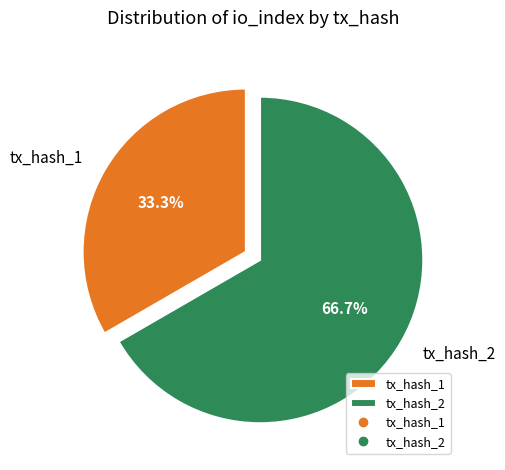

Rank the categories by value from highest to lowest.

tx_hash_2, tx_hash_1